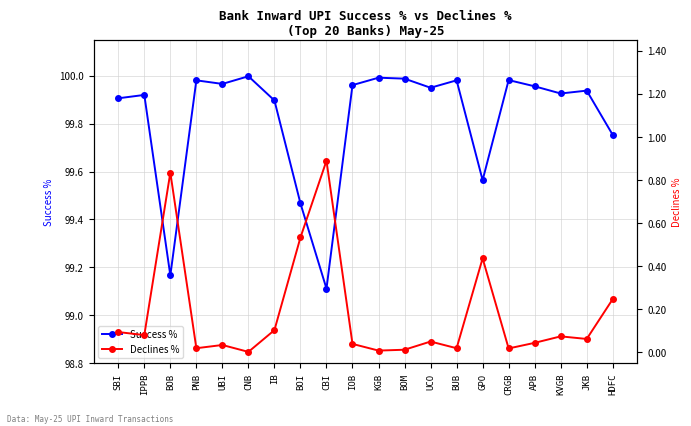

True or false: Declines % and Success % cross at least once.

False